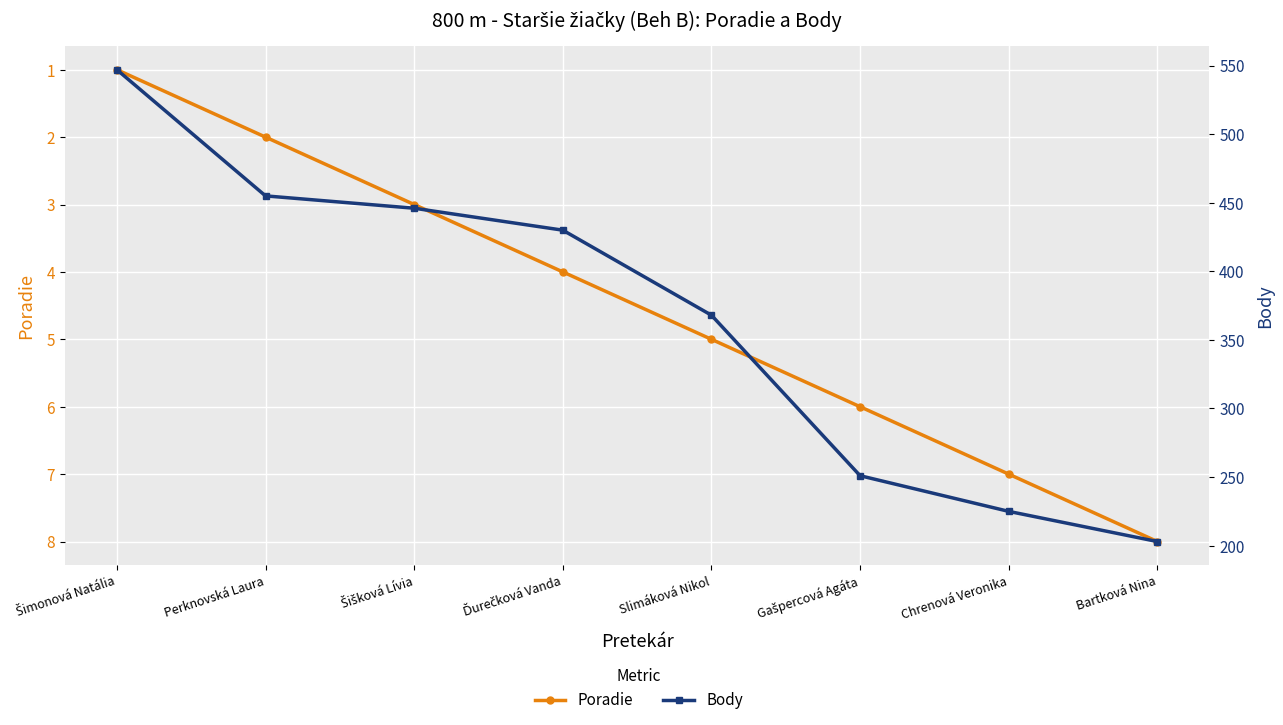

True or false: Poradie has a value of 2 at Šimonová Natália.

False